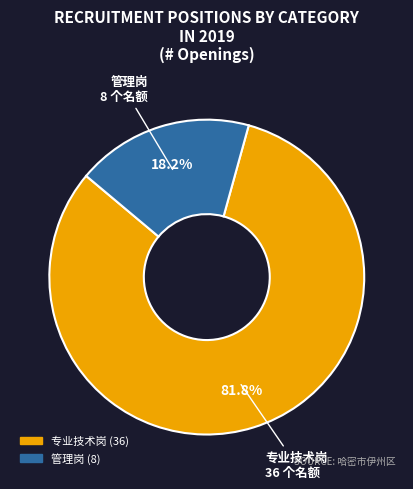

Is there any slice that represents more than half of the pie?

Yes